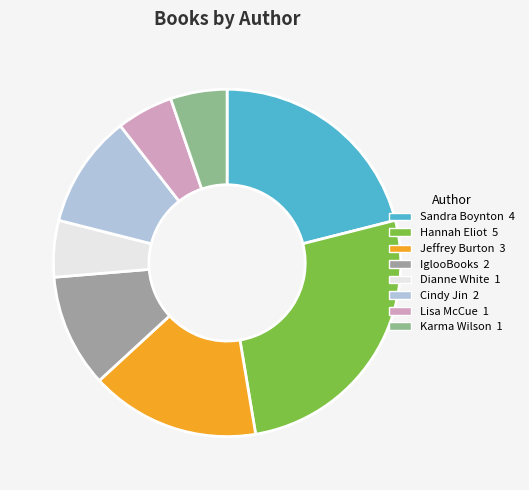

To the nearest percent, what portion does Karma Wilson represent?

5%